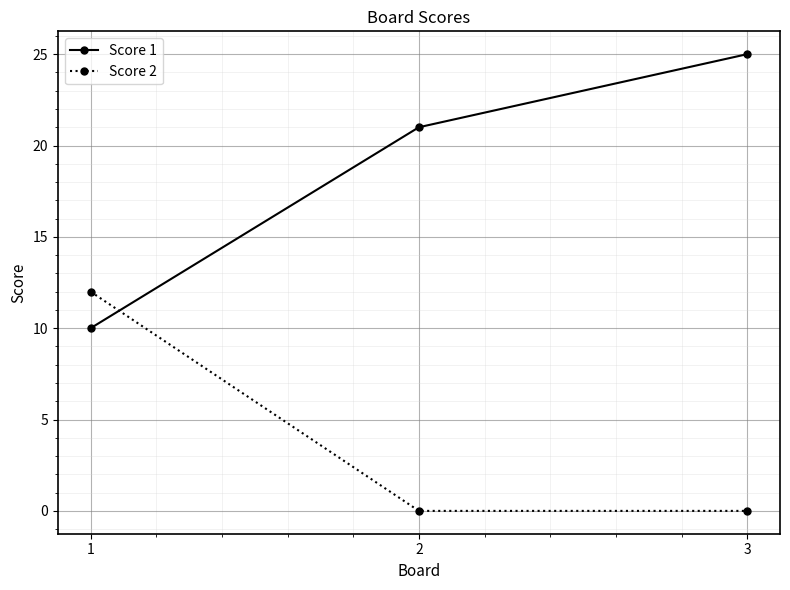

Count the Score 1 values in the range 10 to 25.

3